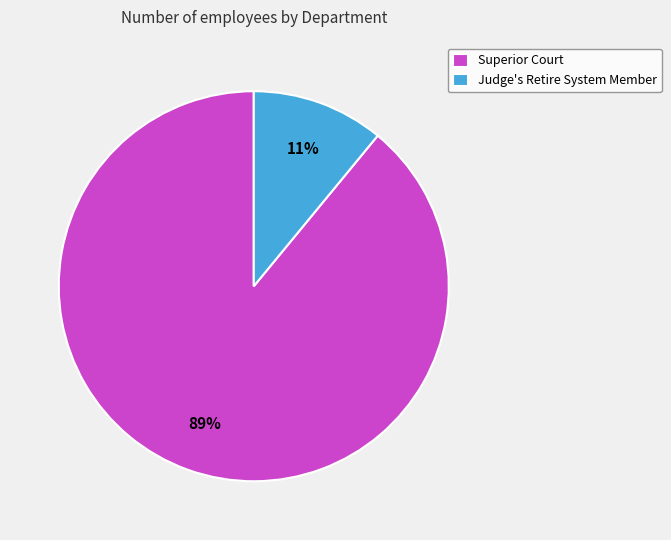

Is there any slice that represents more than half of the pie?

Yes